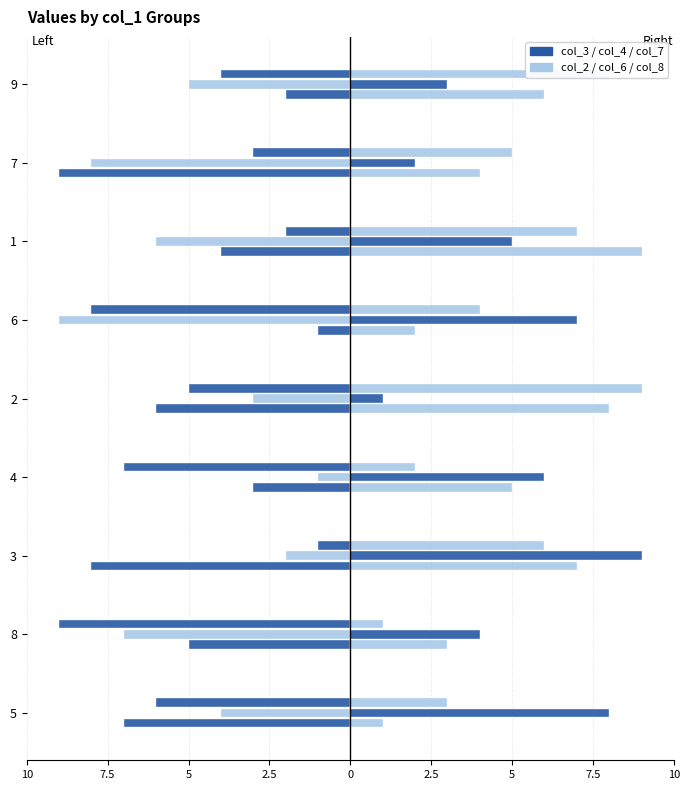

Reading right to left, extract all data points from this chart.

col_3: -4	-3	-2	-8	-5	-7	-1	-9	-6
col_2: -5	-8	-6	-9	-3	-1	-2	-7	-4
col_4: -2	-9	-4	-1	-6	-3	-8	-5	-7
col_6: 8	5	7	4	9	2	6	1	3
col_7: 3	2	5	7	1	6	9	4	8
col_8: 6	4	9	2	8	5	7	3	1